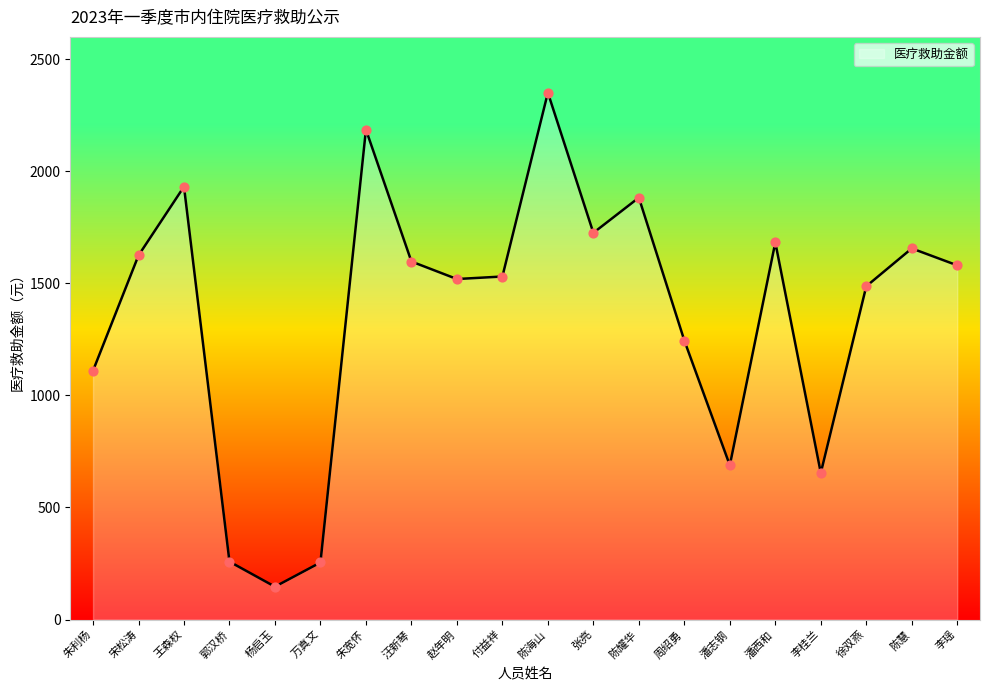

Between 付益祥 and 李桂兰, which is larger?

付益祥